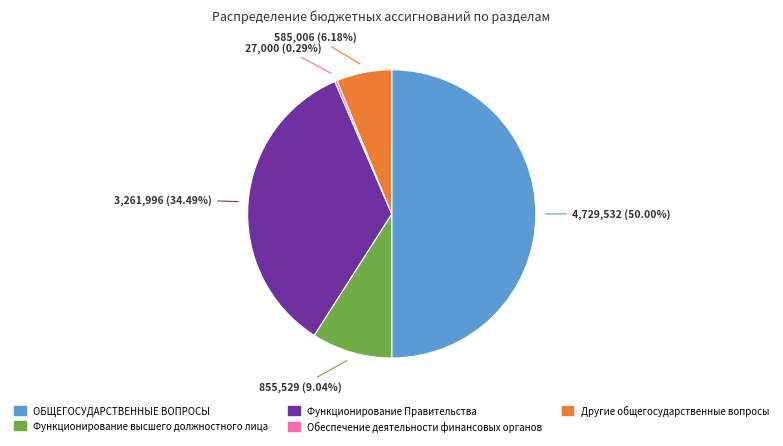

Is Функционирование Правительства the majority of the pie?

No